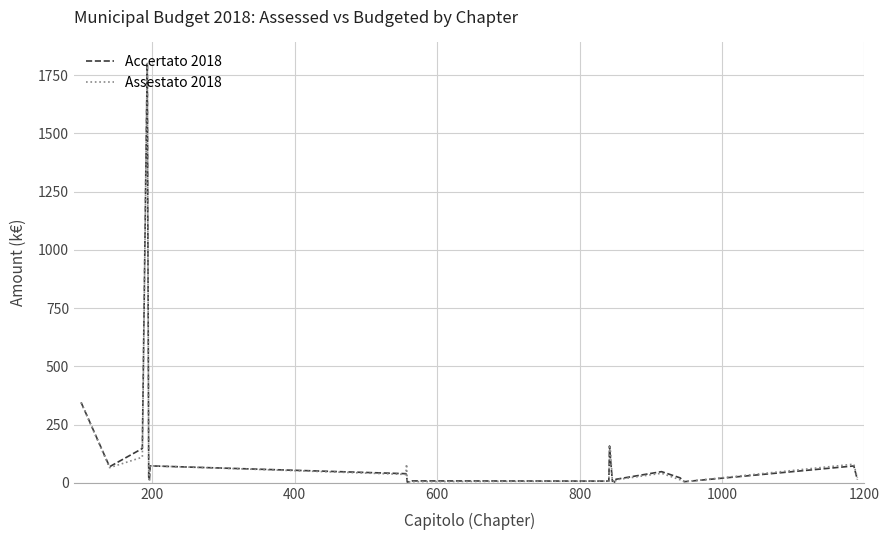

What is the maximum value for Assestato 2018?

1800.0